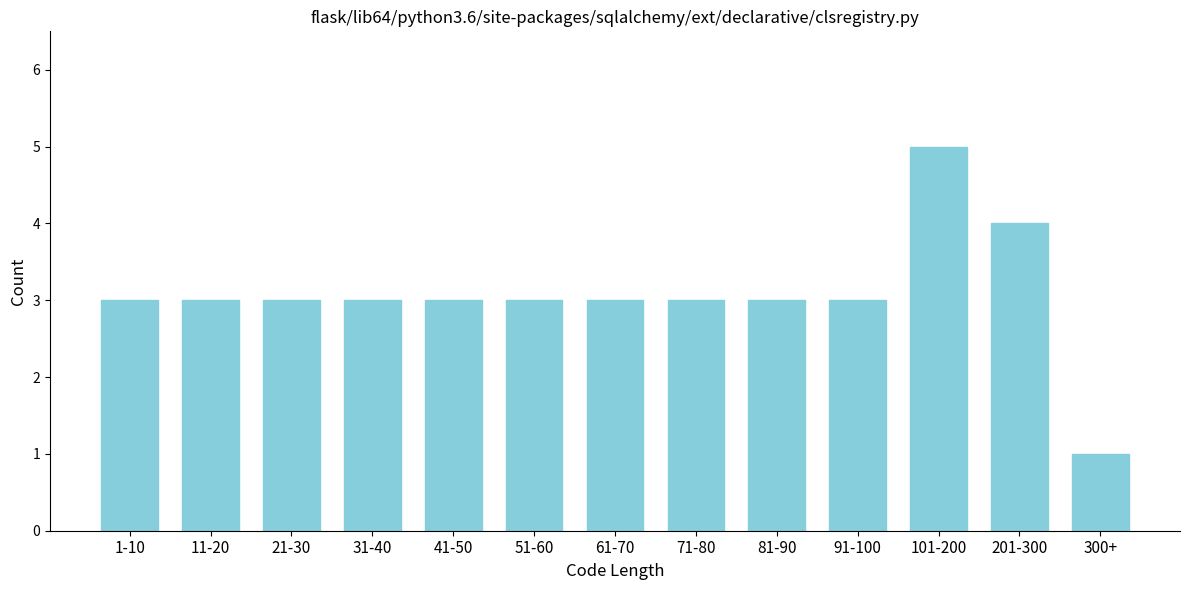

Reading left to right, transcribe all the data shown in this chart.

1-10=3	11-20=3	21-30=3	31-40=3	41-50=3	51-60=3	61-70=3	71-80=3	81-90=3	91-100=3	101-200=5	201-300=4	300+=1